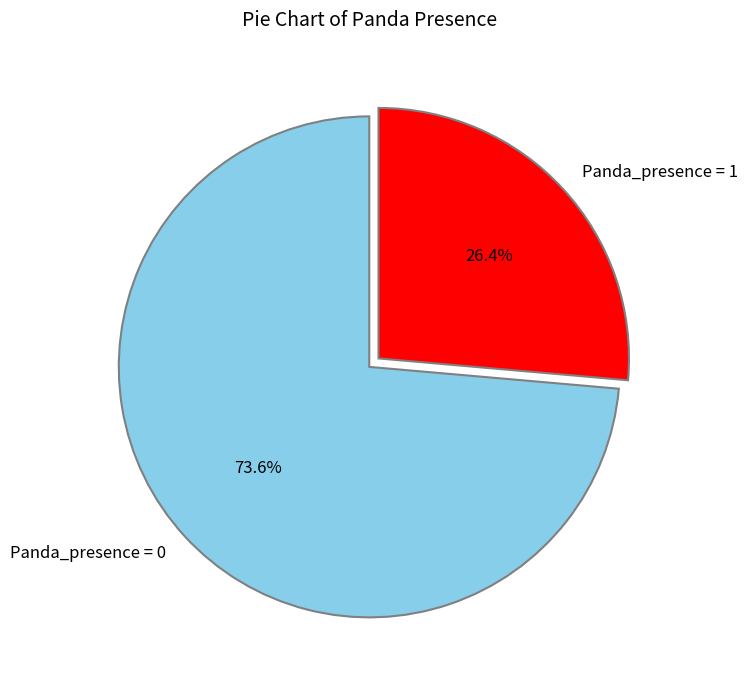

What is the smallest slice in the pie chart?

Panda_presence = 1